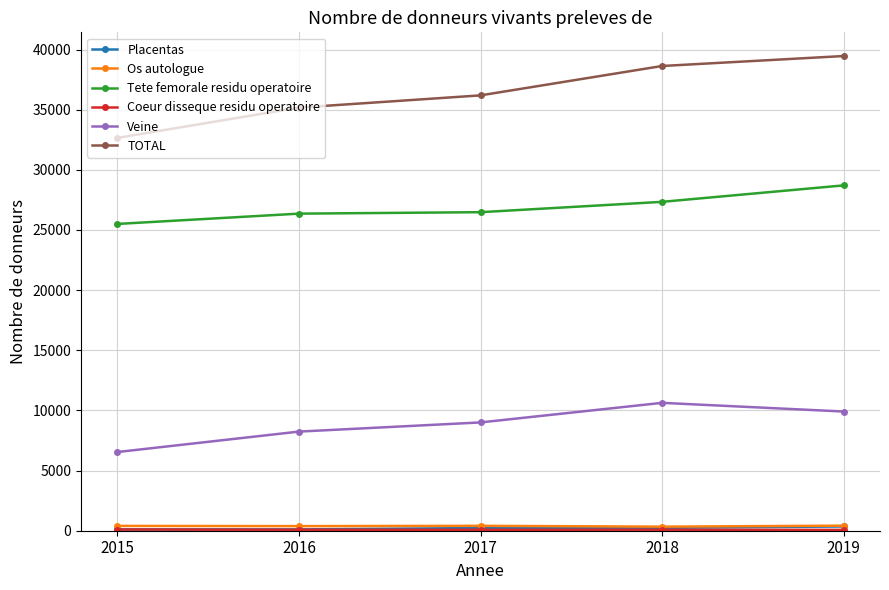

What is the difference between the highest and lowest values at 2018?

38548